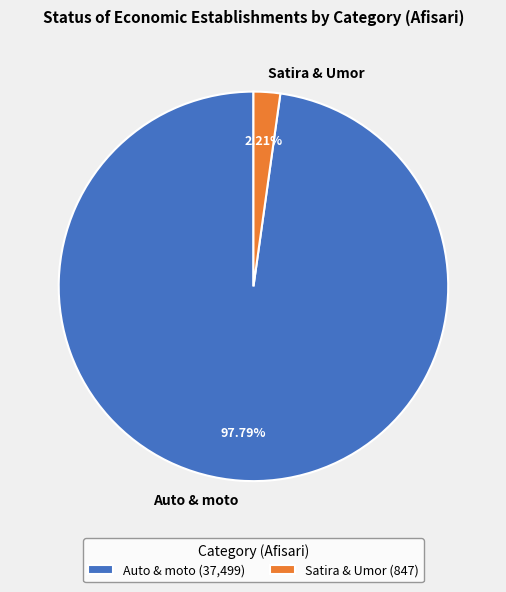

Does Auto & moto represent more than half of the total?

Yes